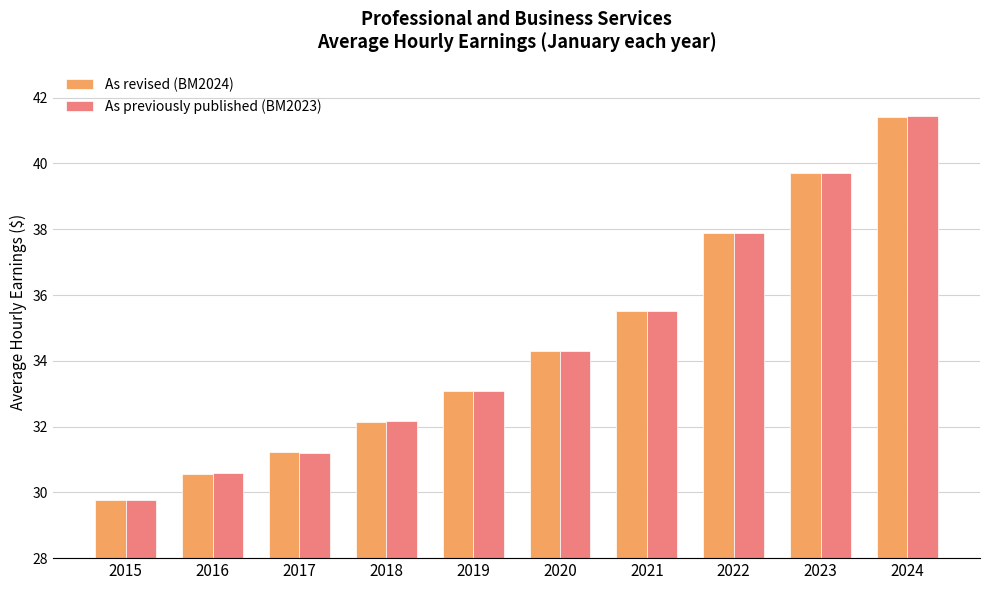

Which series has the largest range (max minus min)?

As previously published (BM2023)